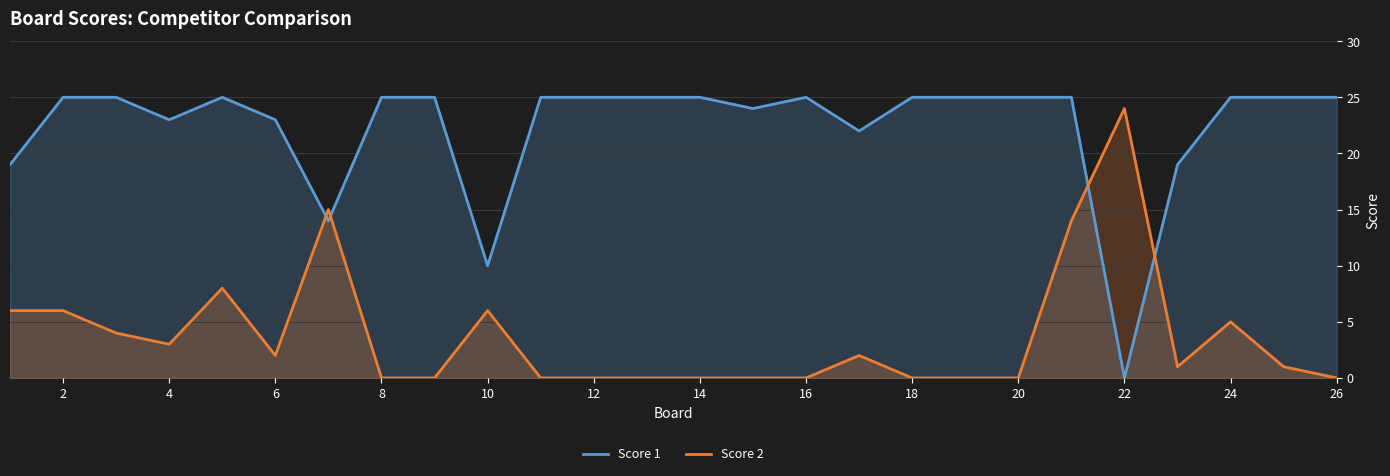

Which series ends up on top after the final intersection of Score 1 and Score 2?

Score 1